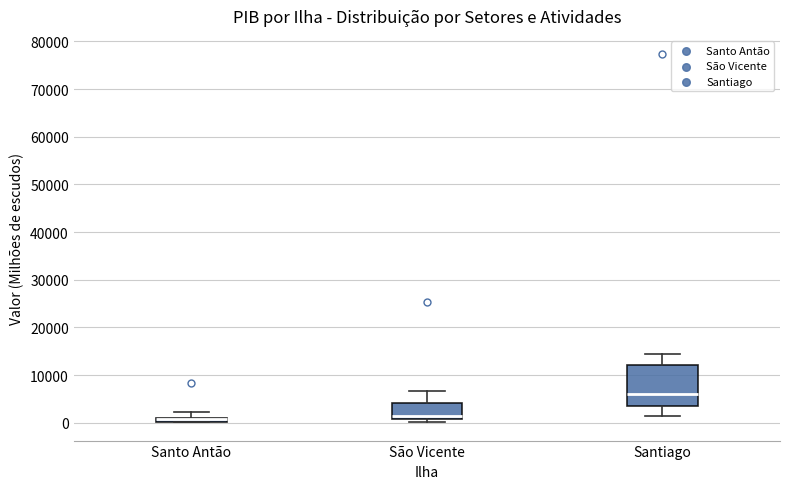

Where is the lower edge of the box for Santo Antão on the y-axis? The values are not printed on the chart, so give them approximately, as read against the axis.

0